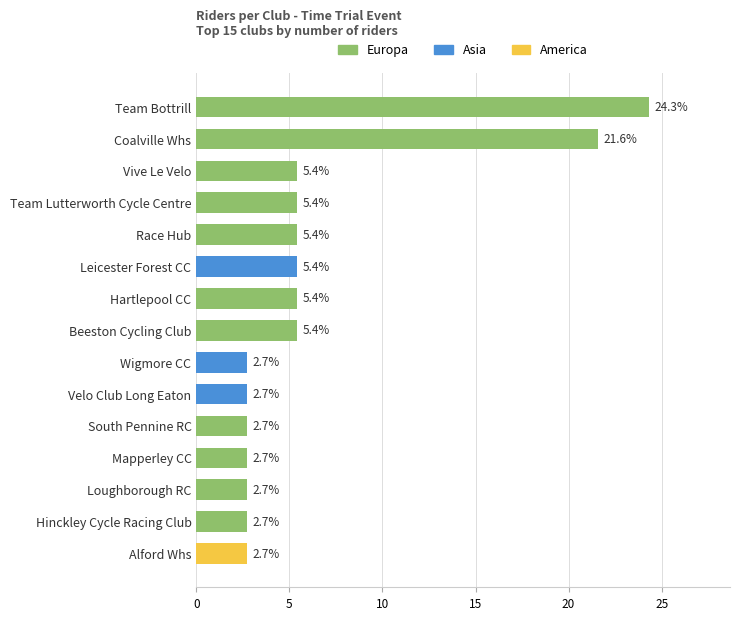

What is the label of the 12th bar from the bottom?

Team Lutterworth Cycle Centre